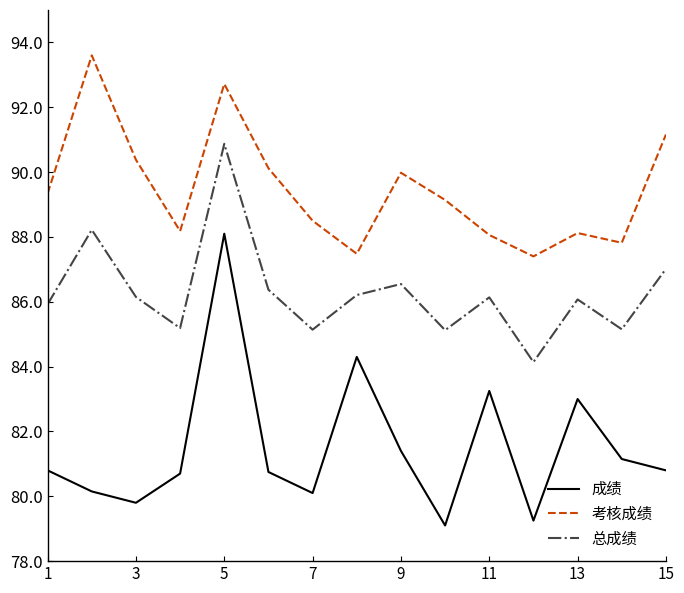

What is the minimum value for 成绩?

79.1